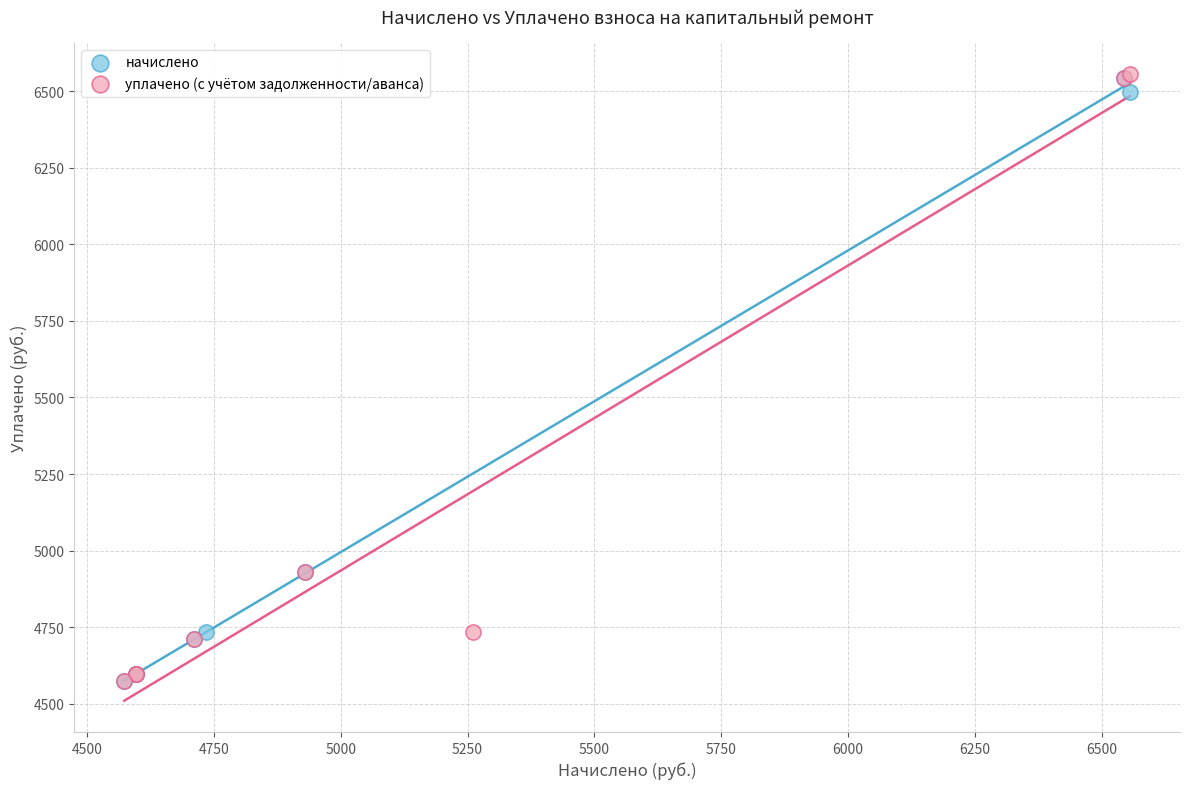

What are all the series names shown in the legend?

начислено, уплачено (с учётом задолженности/аванса)